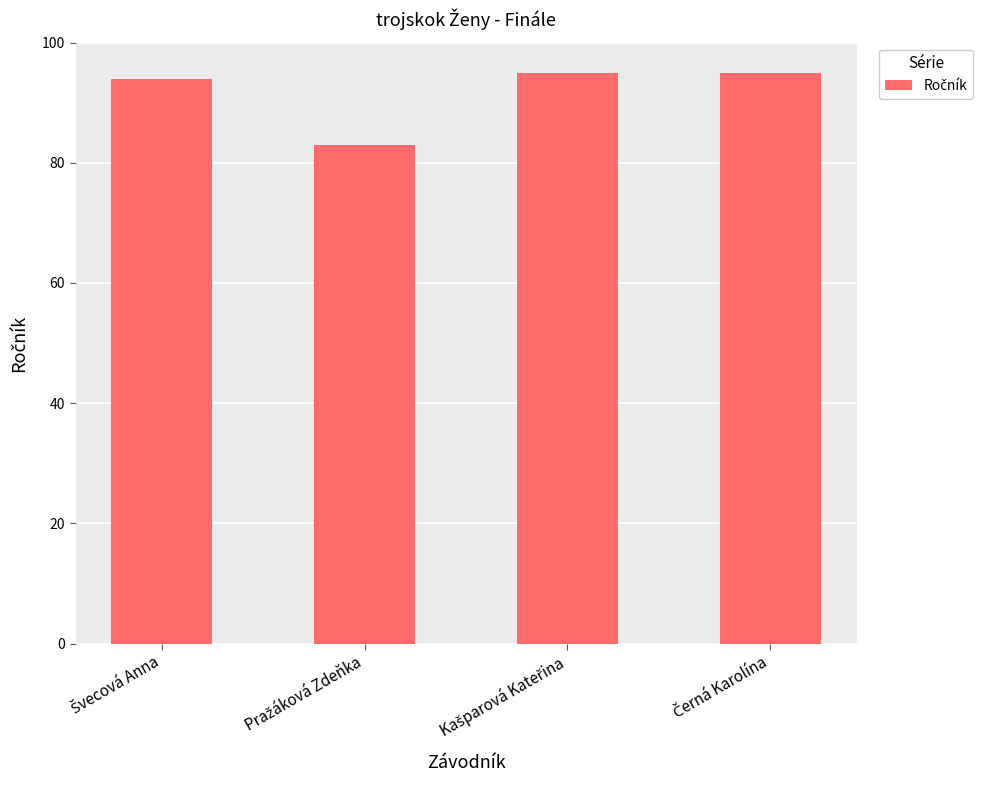

What is the greatest value displayed?

95